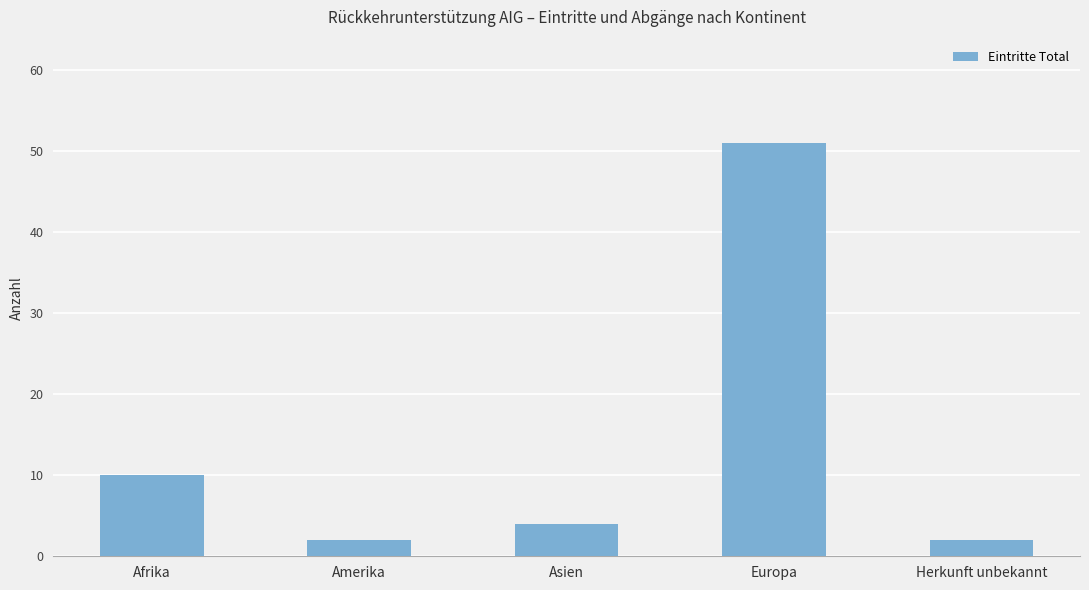

Reading right to left, list all the values displayed in this chart.

Herkunft unbekannt=2	Europa=51	Asien=4	Amerika=2	Afrika=10